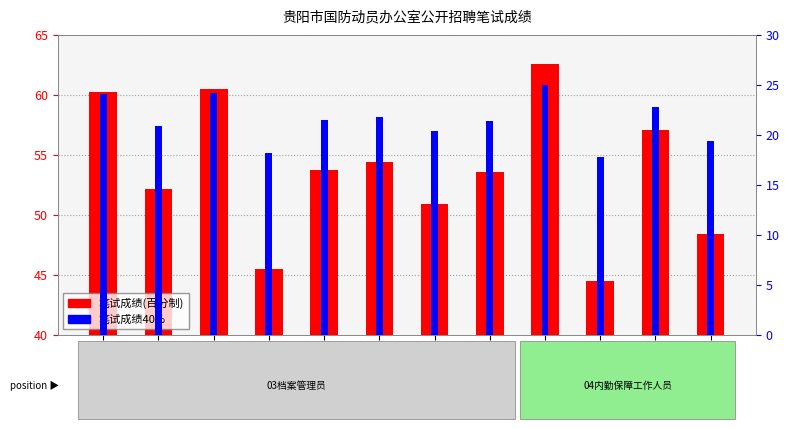

At which label does 笔试成绩40% reach its minimum?

9110100100206